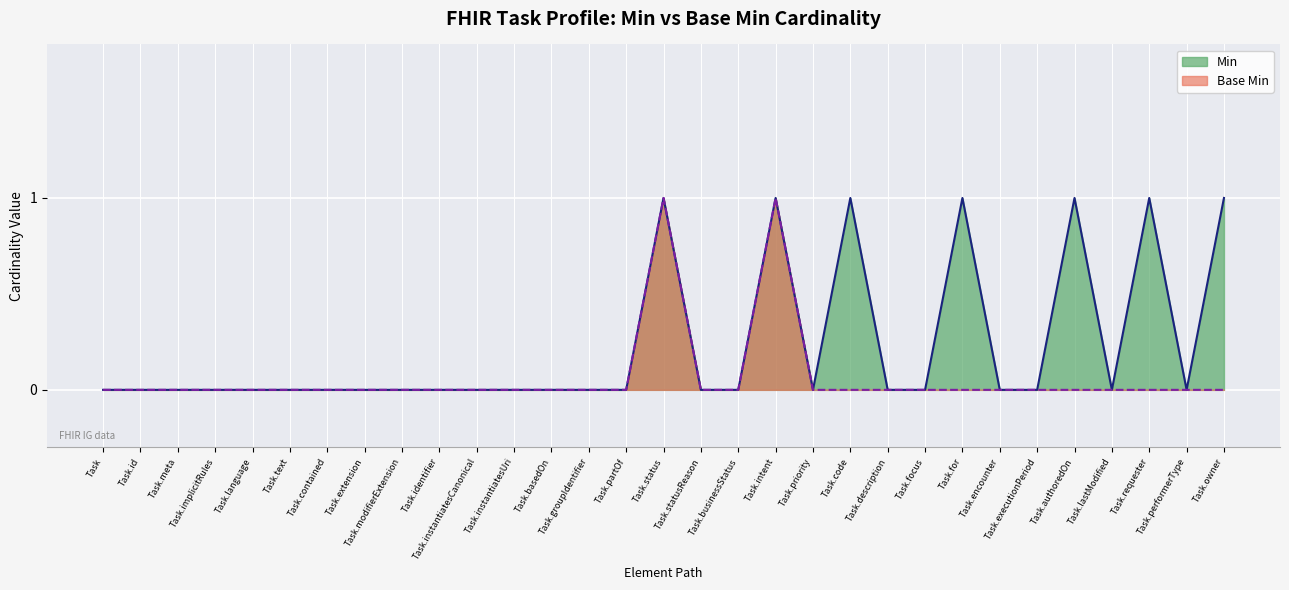

In Min, how many points are higher than both neighbors (excluding endpoints)?

6